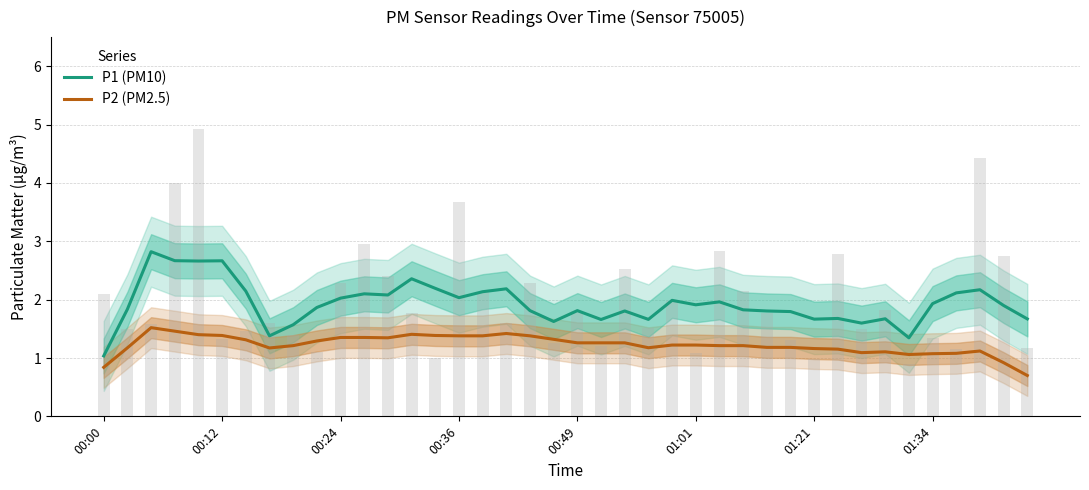

Is it true that P1 (PM10) equals 0.4 at 33?

False